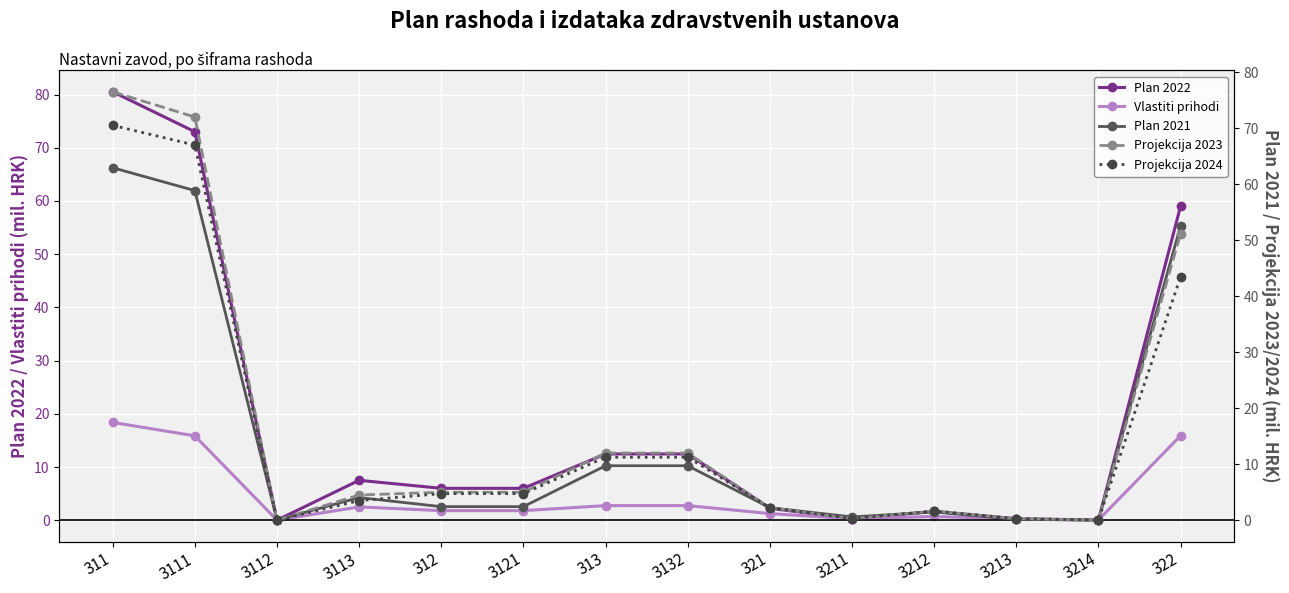

True or false: Projekcija 2023 has a value of 0.0 at 3214.

True